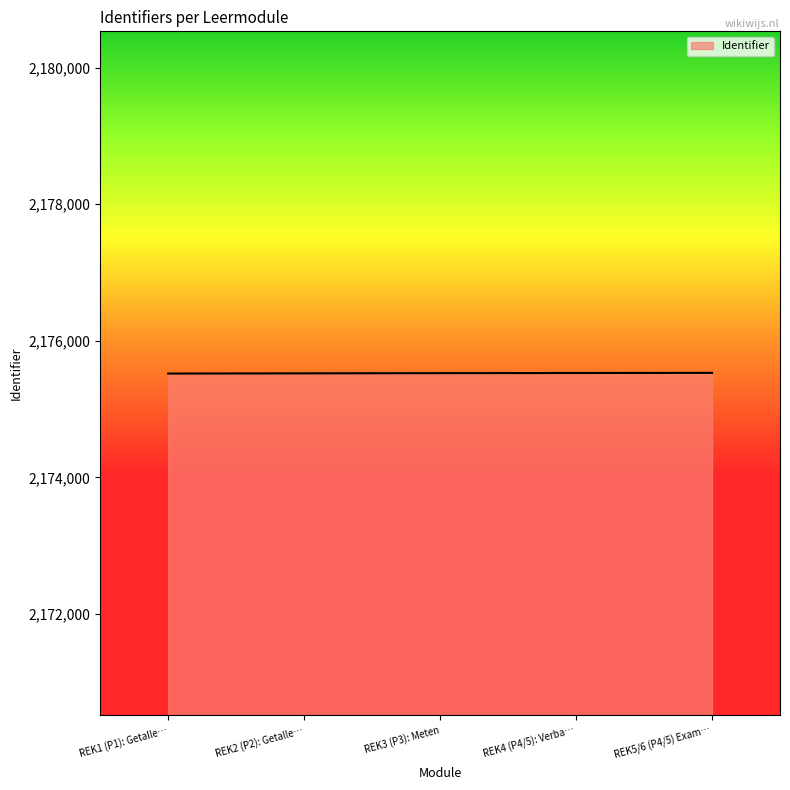

Approximately how many times larger is the value at REK3 (P3): Meten compared to REK4 (P4/5): Verba…?

1.0